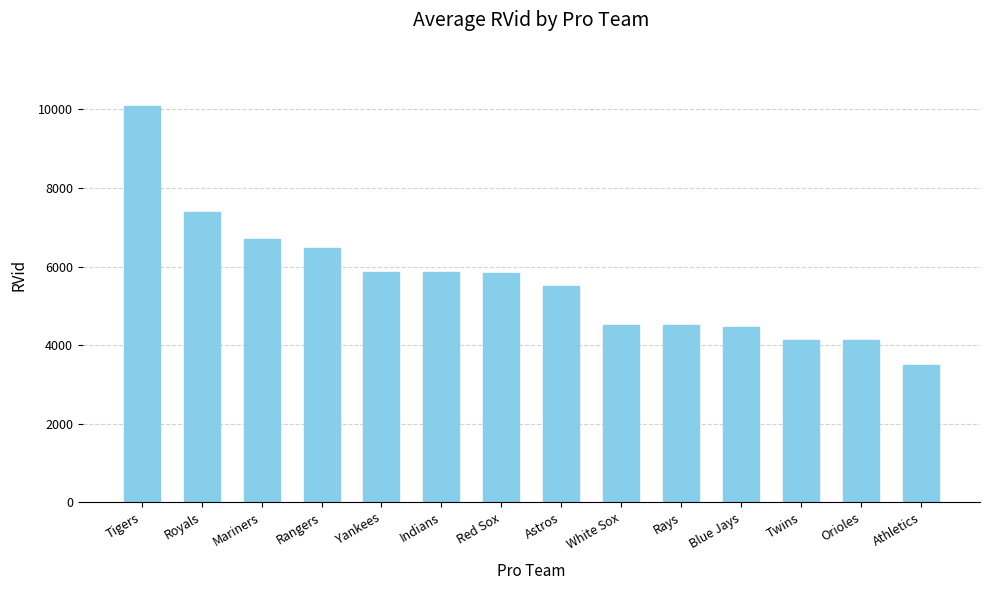

What is the change in value from Indians to Orioles?

-1742